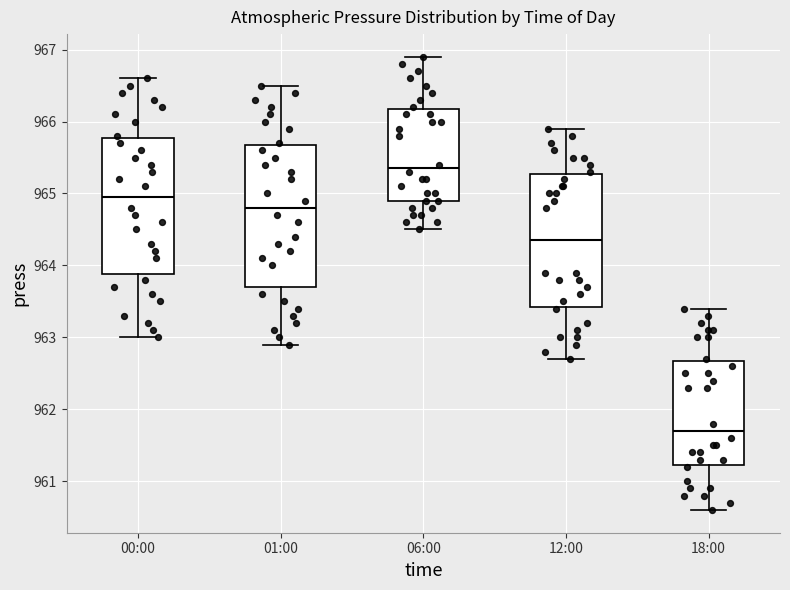

Reading left to right, read every box against the y-axis: the position of its median line, the range the box covers, and the ends of its whiskers. The values are not printed on the chart, so give them approximately, as read against the axis.

00:00: median 965.0, box 963.9 to 965.8, whiskers 963.0 to 966.6
01:00: median 964.8, box 963.7 to 965.7, whiskers 962.9 to 966.5
06:00: median 965.4, box 964.9 to 966.2, whiskers 964.5 to 966.9
12:00: median 964.4, box 963.4 to 965.3, whiskers 962.7 to 965.9
18:00: median 961.7, box 961.2 to 962.7, whiskers 960.6 to 963.4